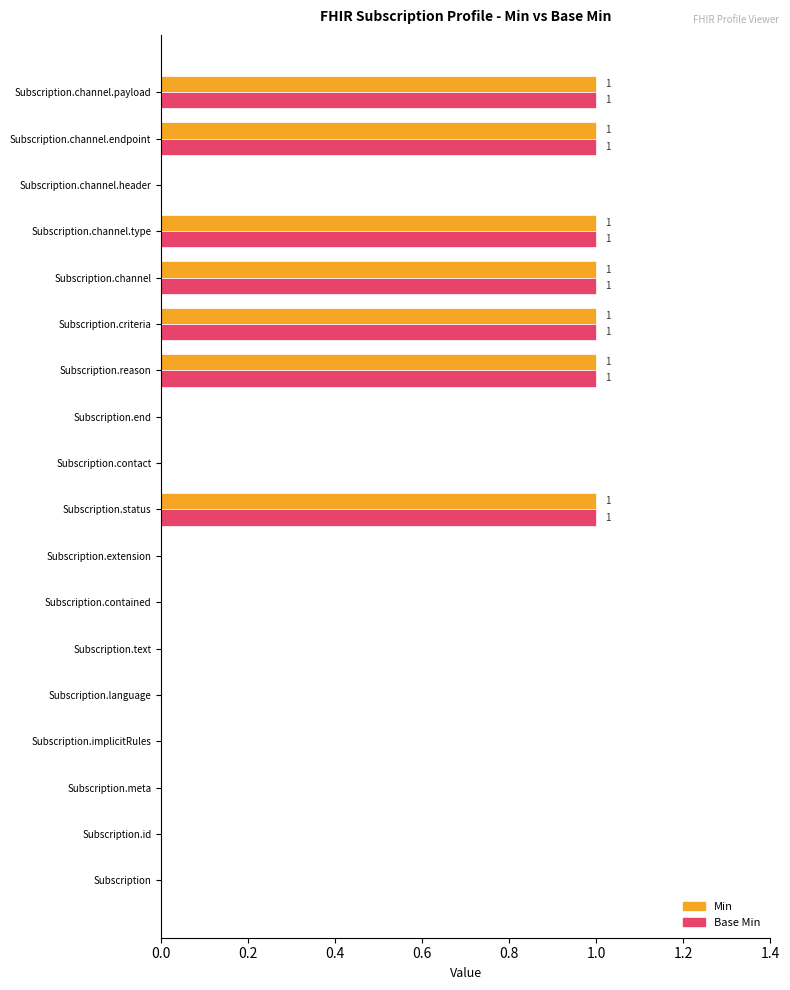

Is the value of Base Min at Subscription.channel.type greater than the value of Min at Subscription.contact?

Yes